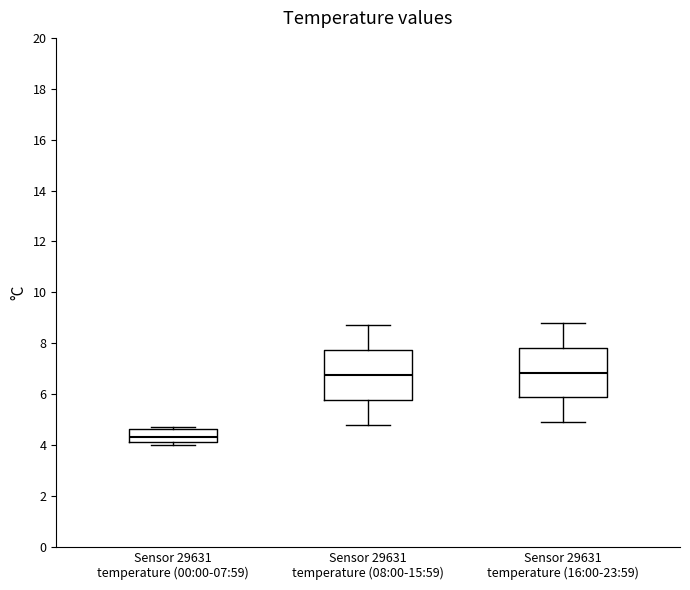

Reading left to right, read every box against the y-axis: the position of its median line, the range the box covers, and the ends of its whiskers. The values are not printed on the chart, so give them approximately, as read against the axis.

Sensor 29631 temperature (00:00-07:59): median 4.4, box 4.2 to 4.6, whiskers 4.0 to 4.8
Sensor 29631 temperature (08:00-15:59): median 6.8, box 5.8 to 7.8, whiskers 4.8 to 8.8
Sensor 29631 temperature (16:00-23:59): median 6.8, box 5.8 to 7.8, whiskers 5.0 to 8.8